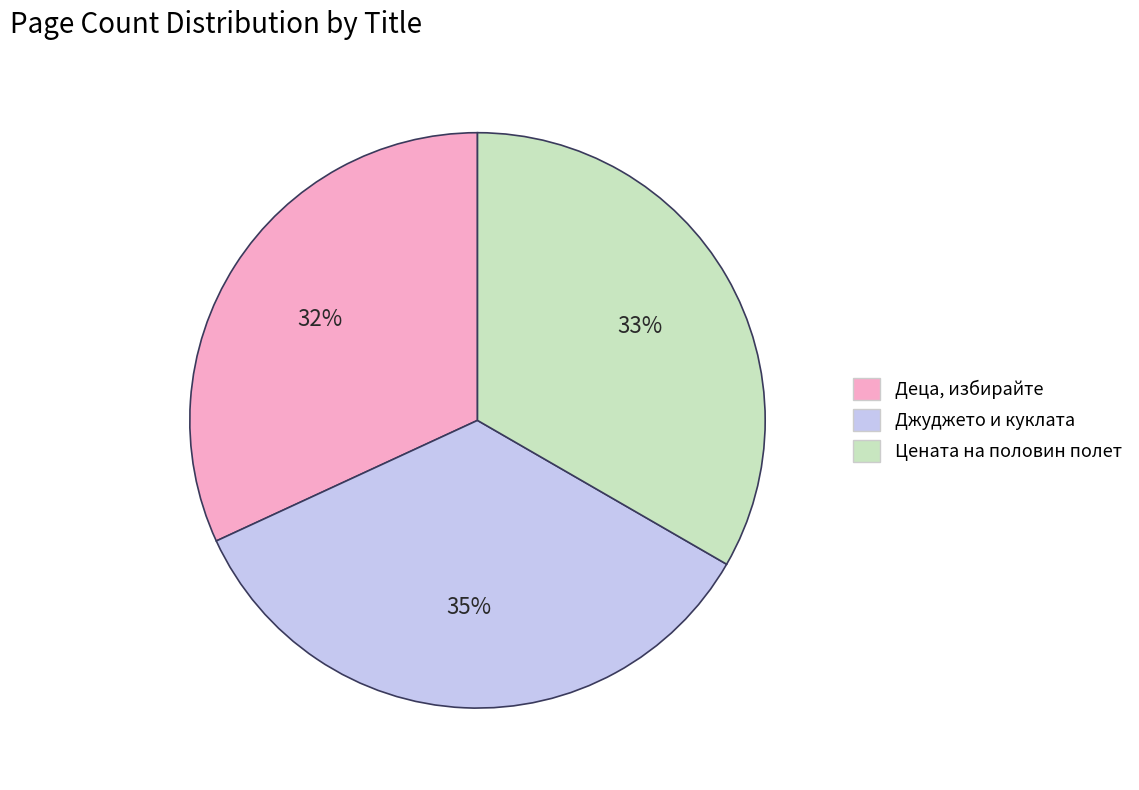

To the nearest percent, what percentage of the pie is Деца, избирайте?

32%